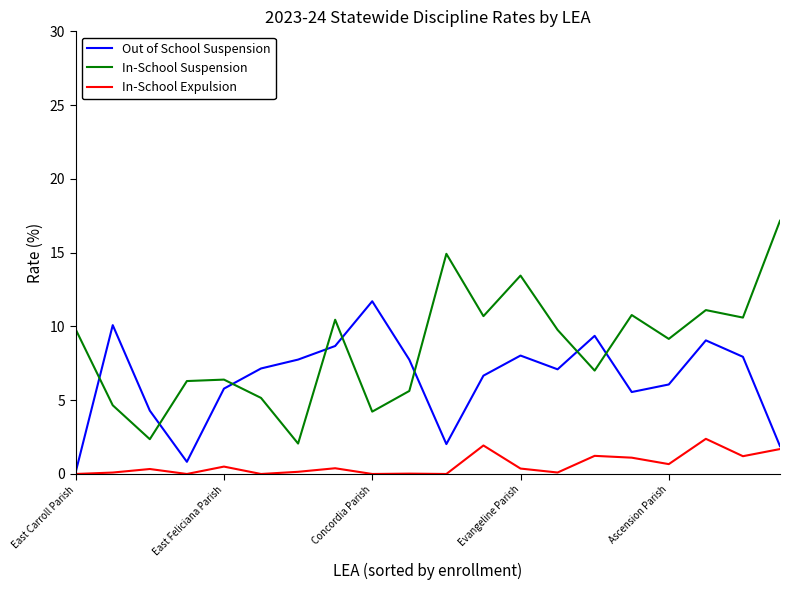

True or false: Out of School Suspension has more than 0 interior local peaks.

True